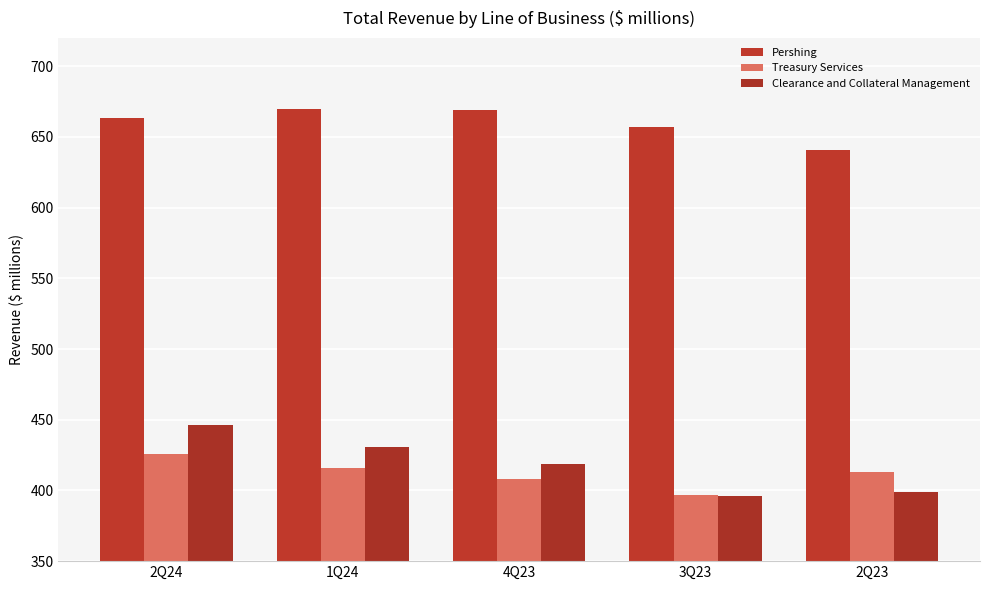

How many bars are there in each group?

3